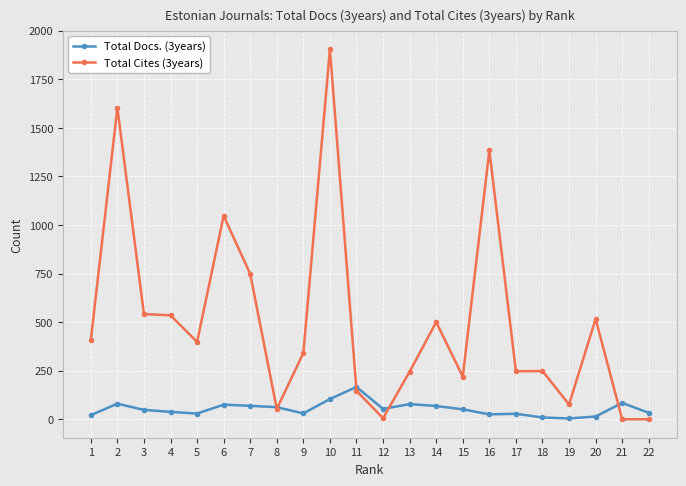

True or false: Total Docs. (3years) has more than 0 interior local peaks.

True